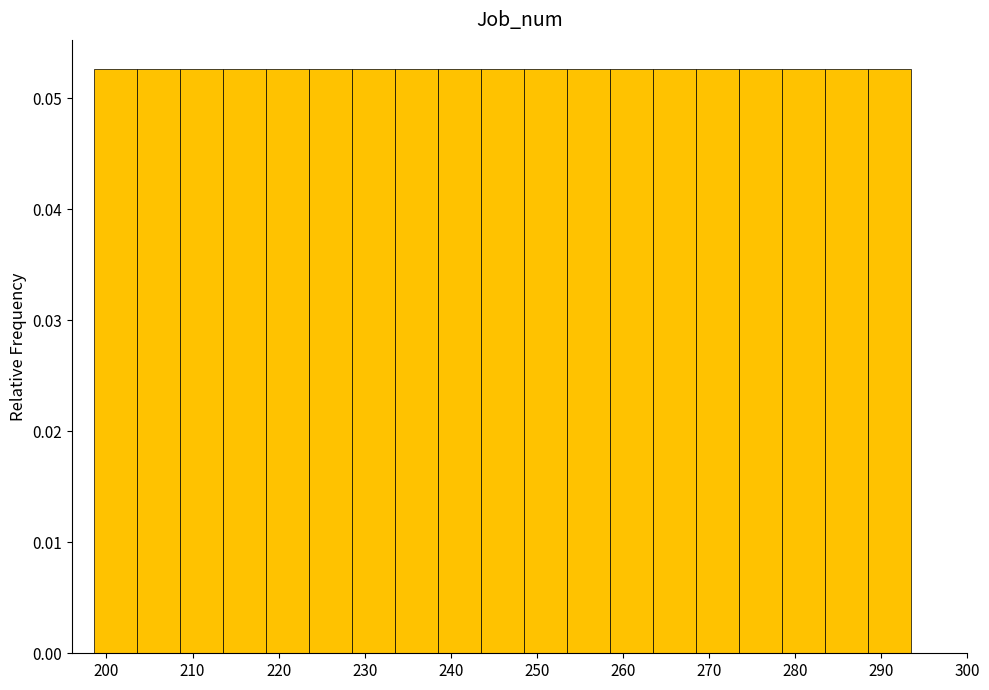

What is the height of the bar covering 273.5 to 278.5 on the x-axis? Neither the bar edges nor the heights are printed on the chart, so give them approximately, as read against the axes.

0.053